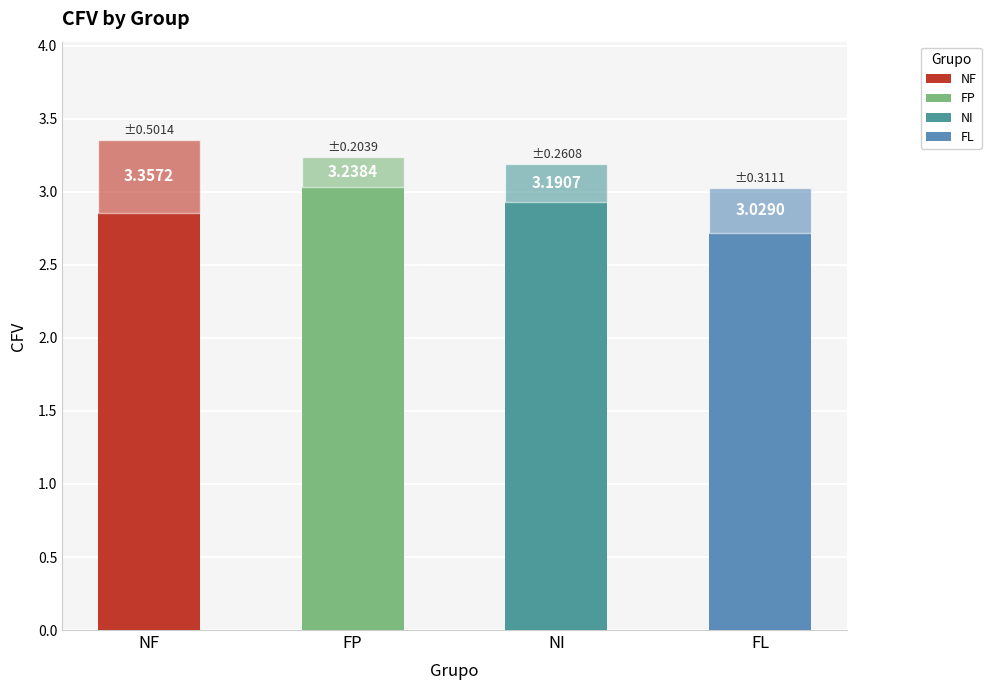

How many bars are there in total?

4